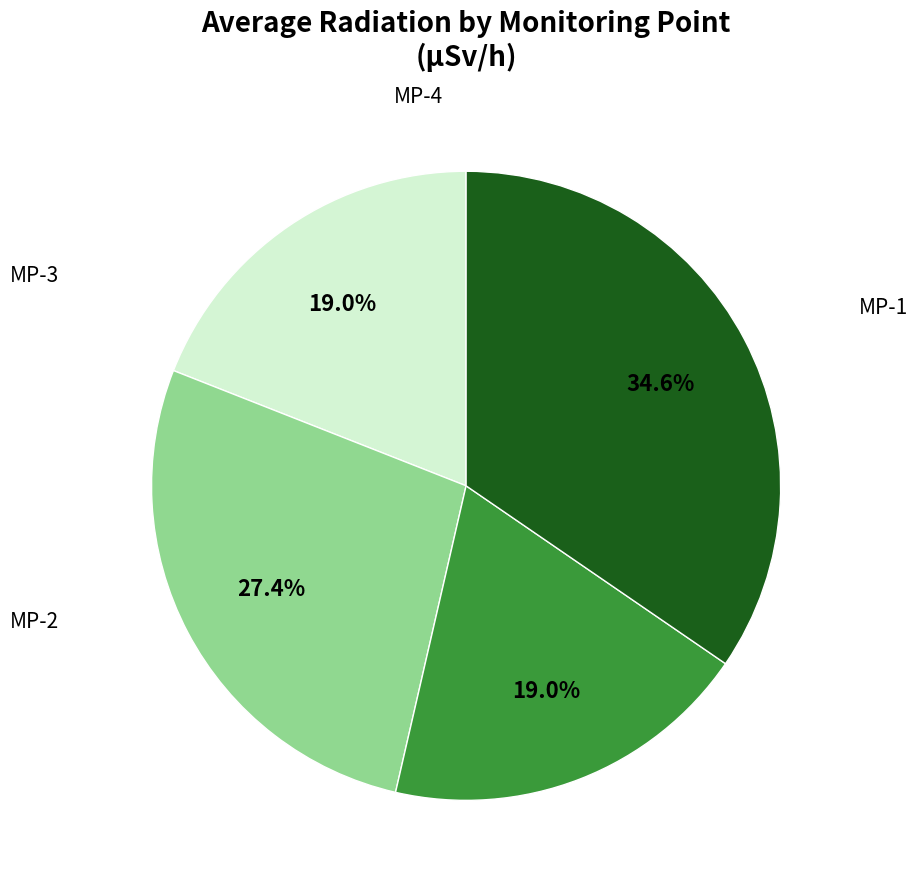

Is there a majority slice in this chart?

No